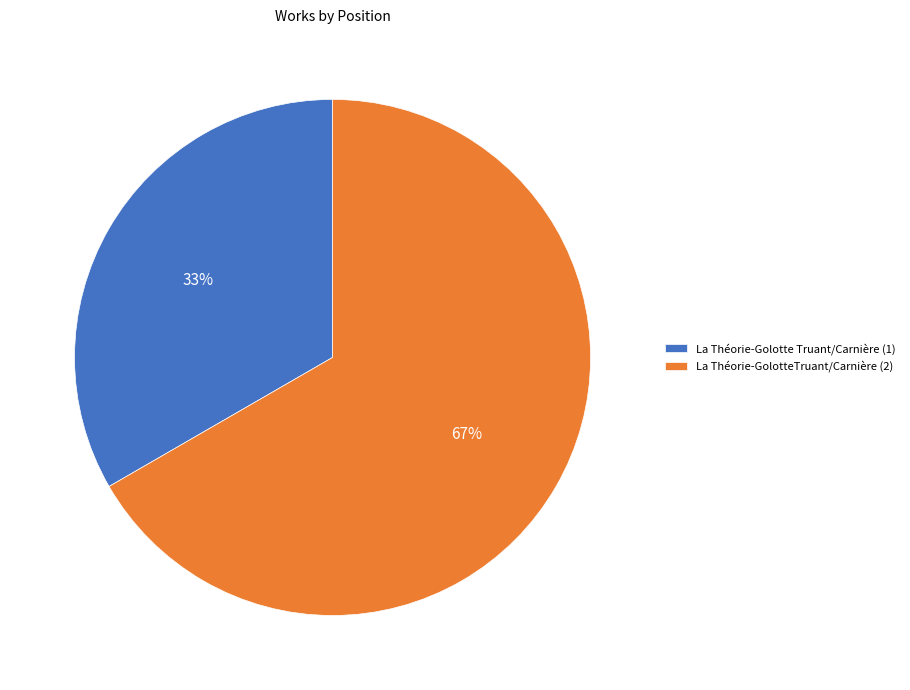

Which slice represents more than half of the pie?

La Théorie-GolotteTruant/Carnière (2)